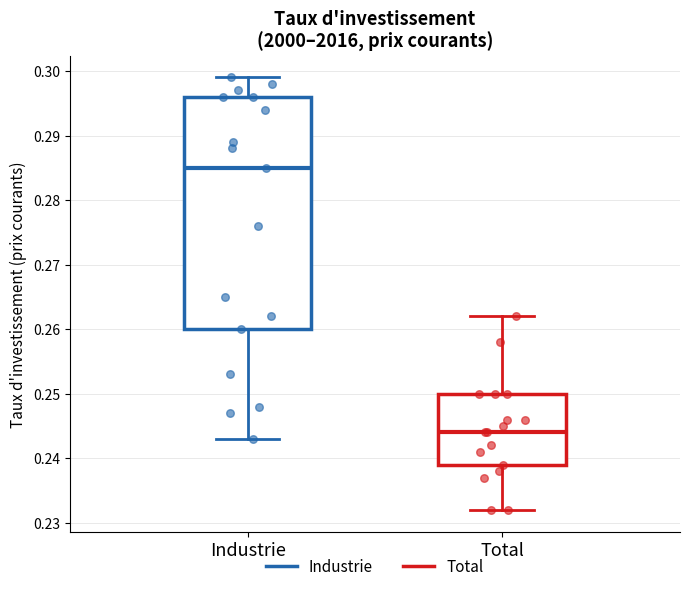

Comparing the boxes themselves (not the whiskers), which one is the tallest?

Industrie